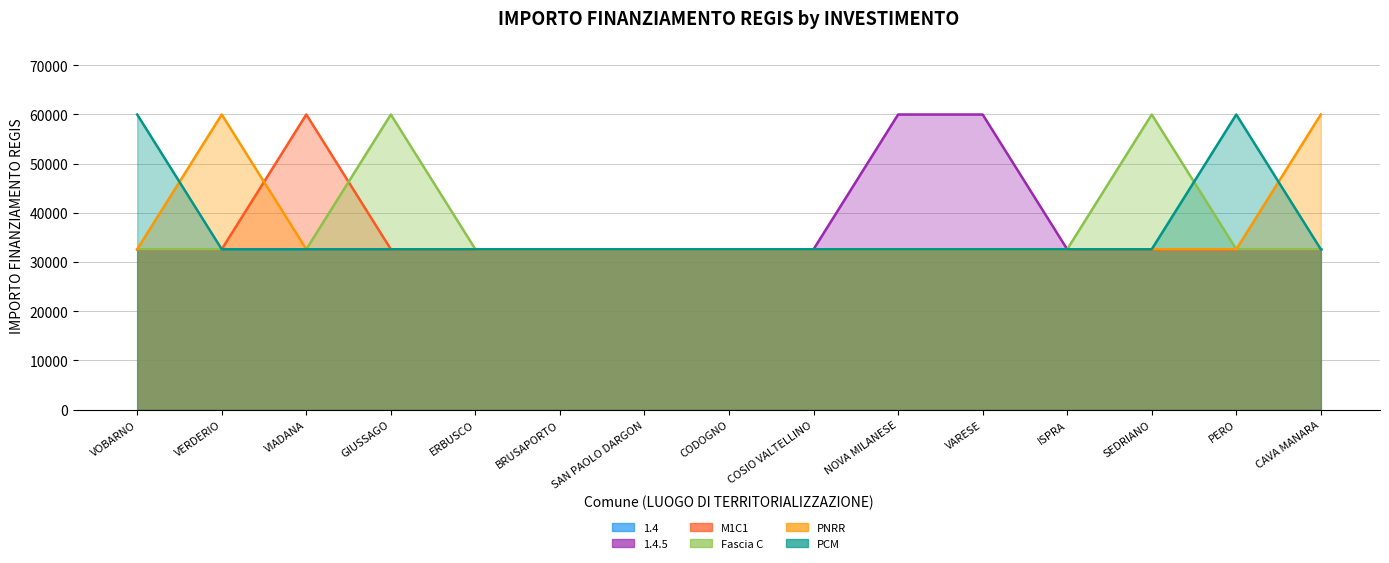

Which label corresponds to the largest value in the chart?

NOVA MILANESE